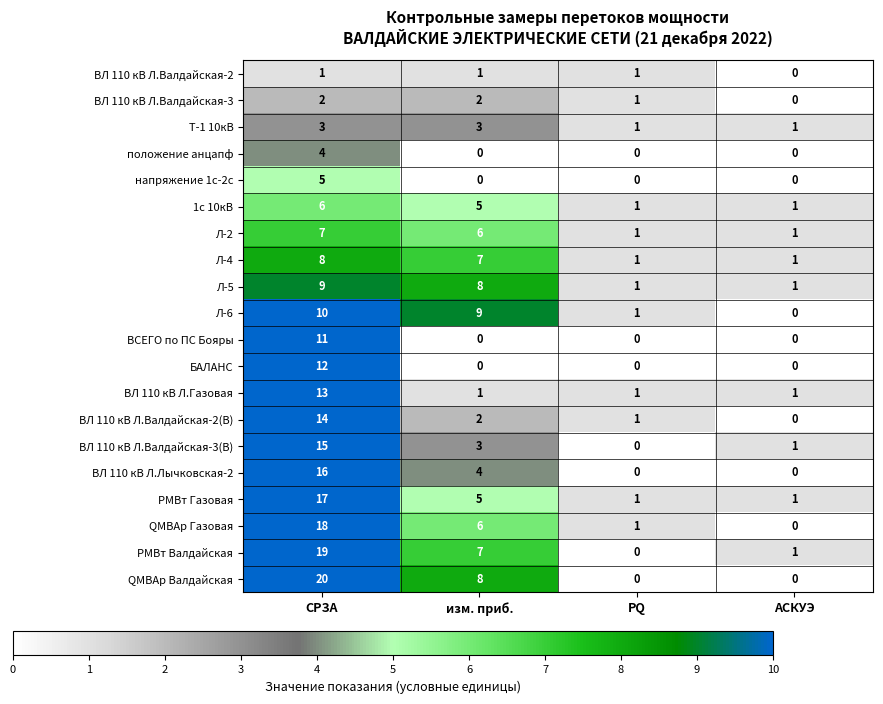

What is the spread (max minus min) of values at изм. приб.?

9